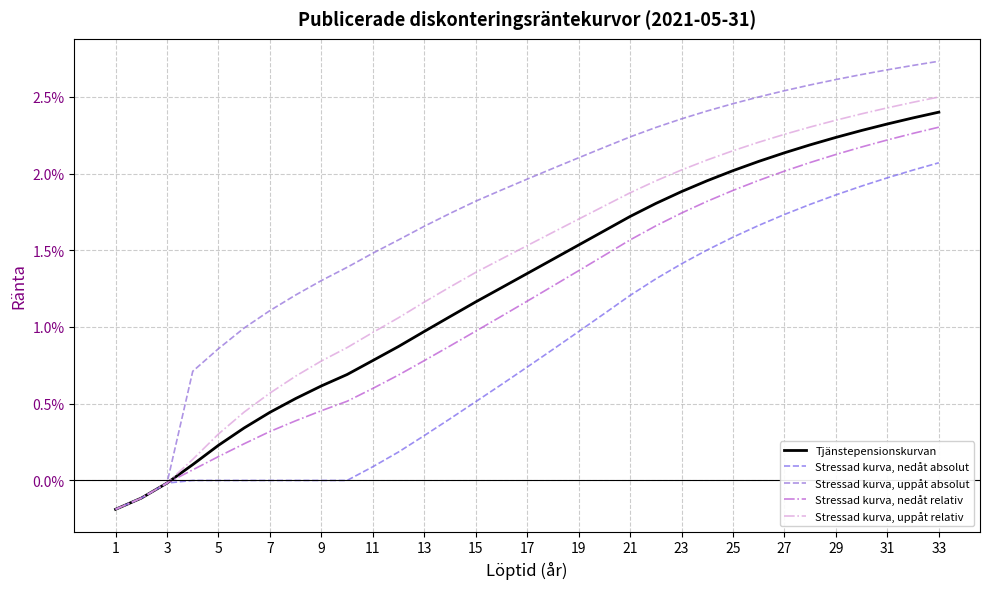

Which series has the widest spread of values?

Stressad kurva, uppåt absolut